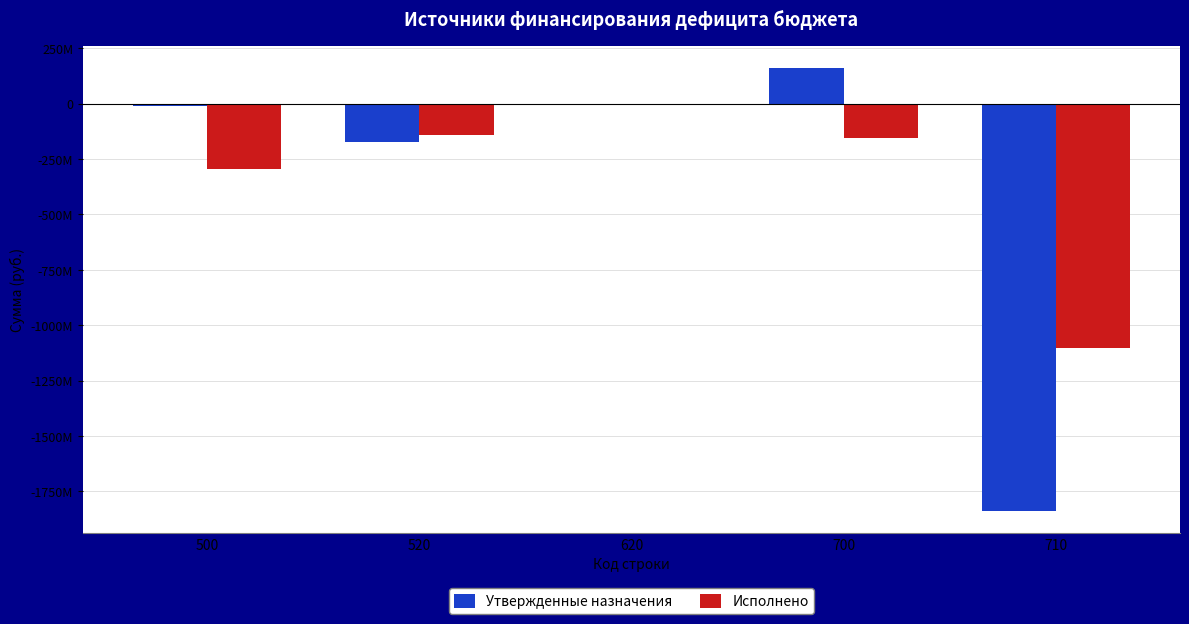

What is the difference between the second highest and minimum values in the Исполнено series?

959939087.4